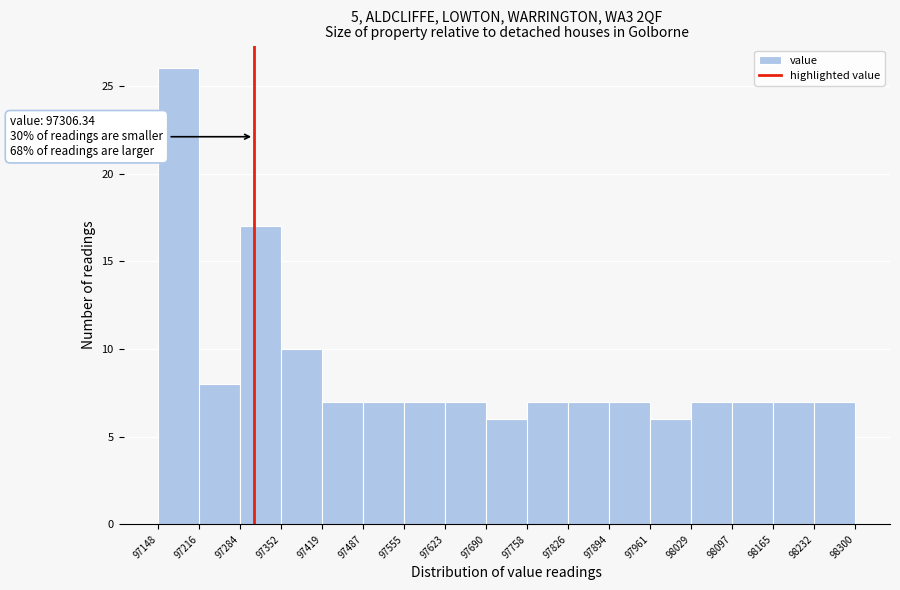

Which range on the x-axis has the tallest bar?

97148 to 97216